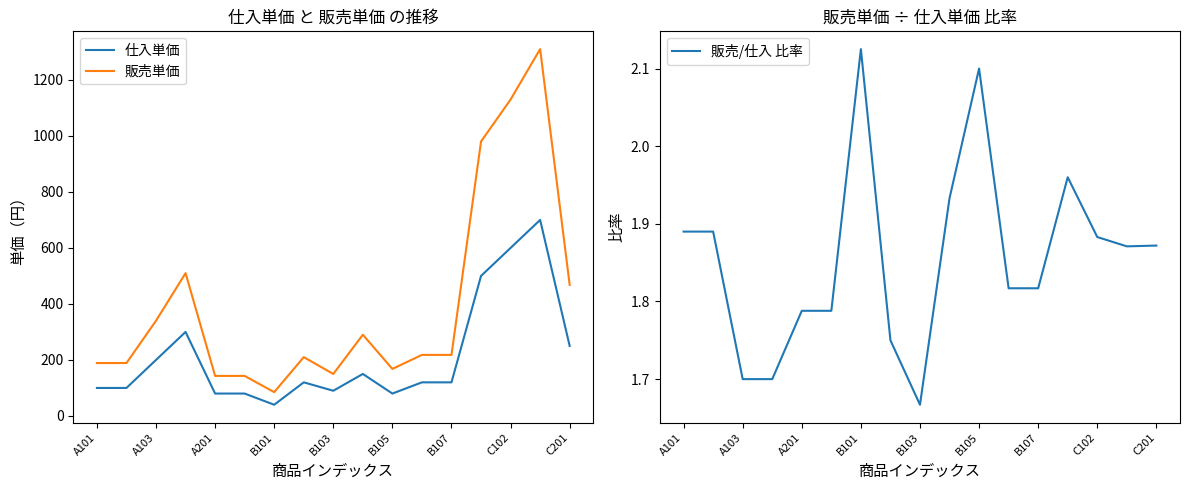

What is the value of the 販売/仕入 比率 point at the 4th from the left?

1.7